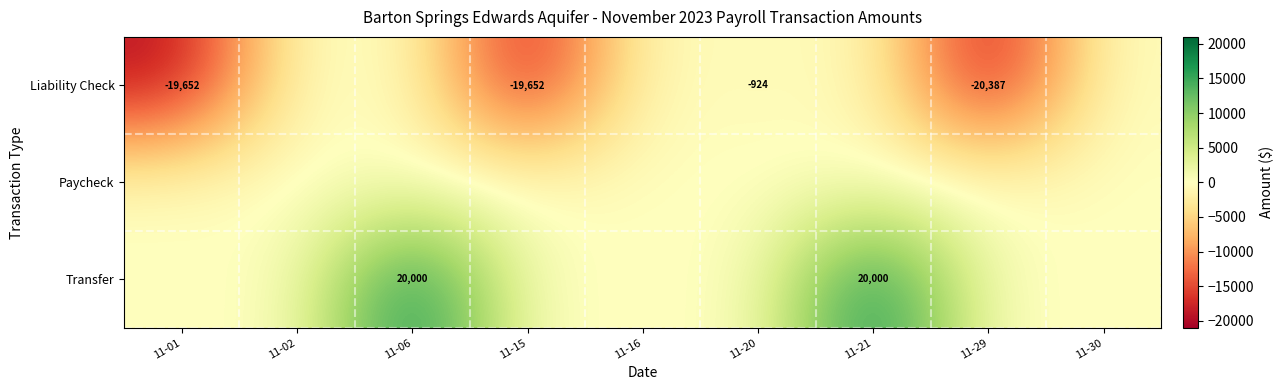

True or false: Transfer has a value of 7324 at 11-06.

False